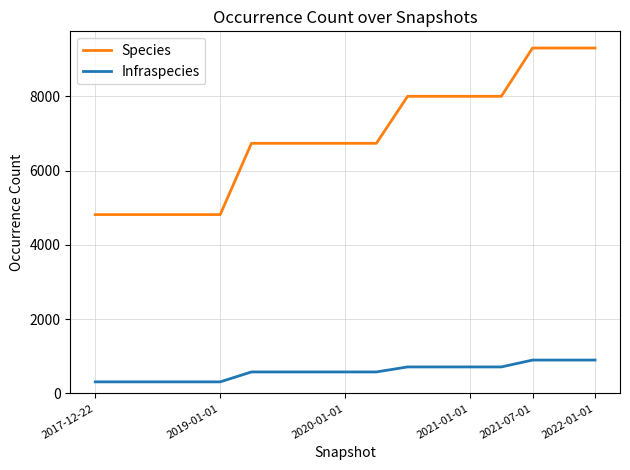

What is the difference between the maximum and minimum values in the Species series?

4487